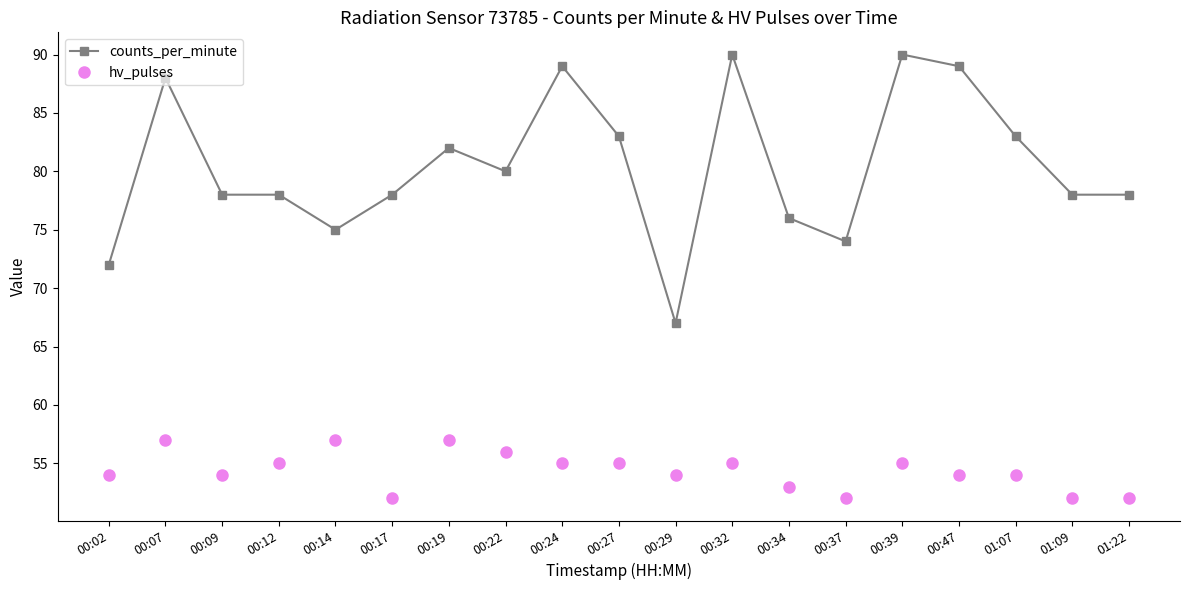

What is the difference between the counts_per_minute values at 00:32 and 00:47?

1